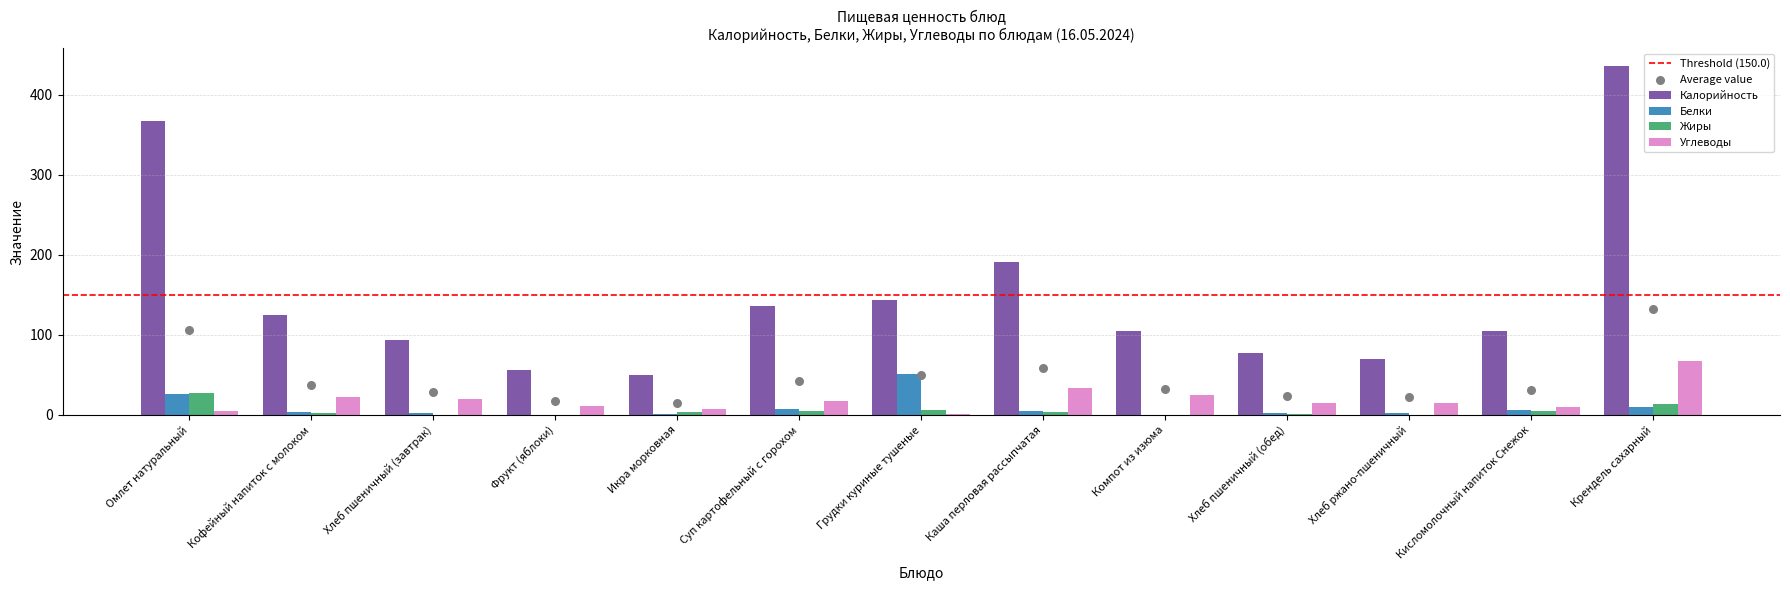

Which series contains the highest Y value?

Калорийность